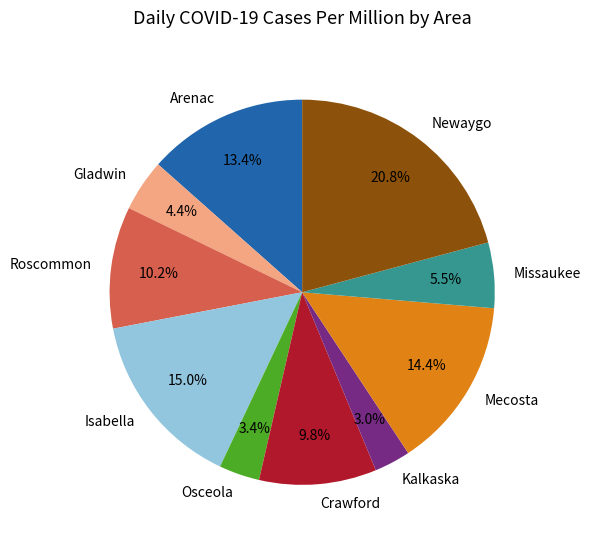

To the nearest percent, what is the difference between the largest and smallest slice percentages?

18%